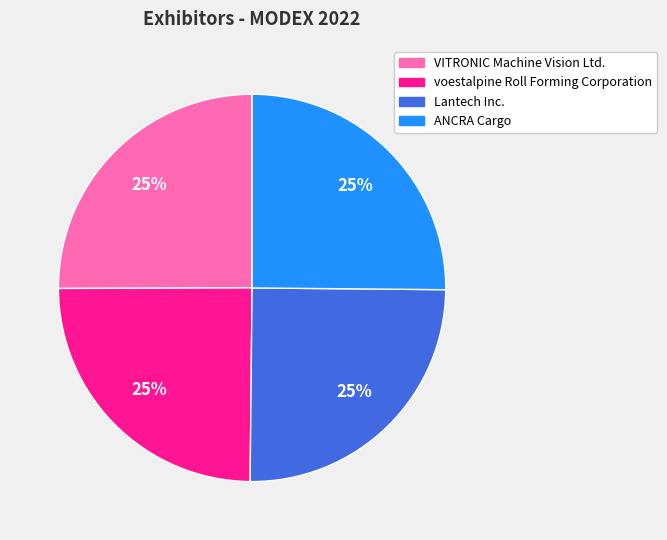

Does any single category account for the majority?

No